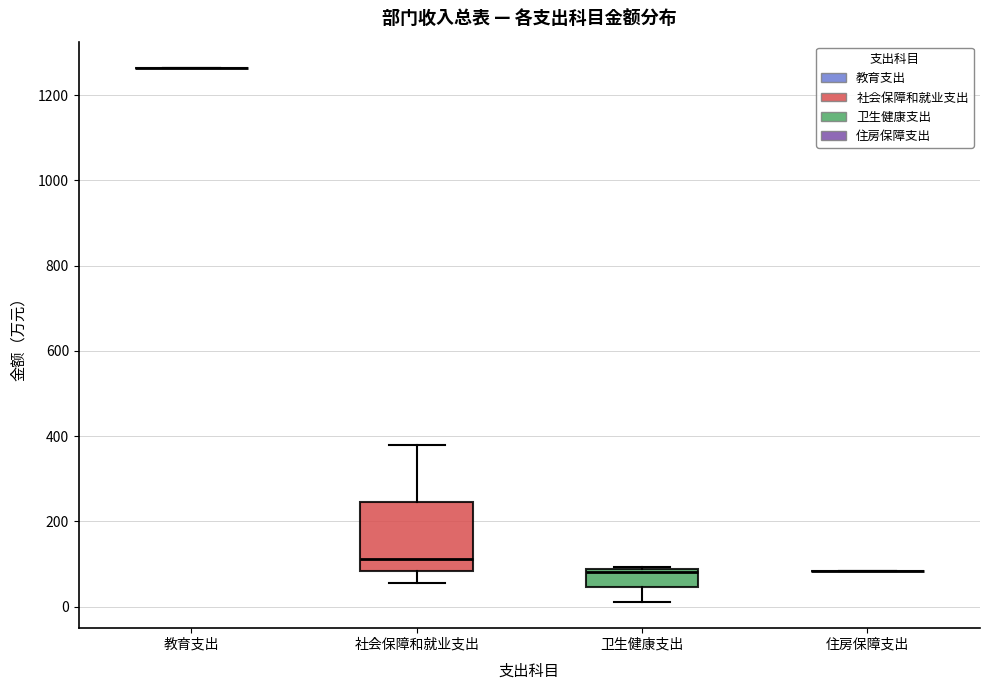

Comparing the boxes themselves (not the whiskers), which one is the tallest?

社会保障和就业支出